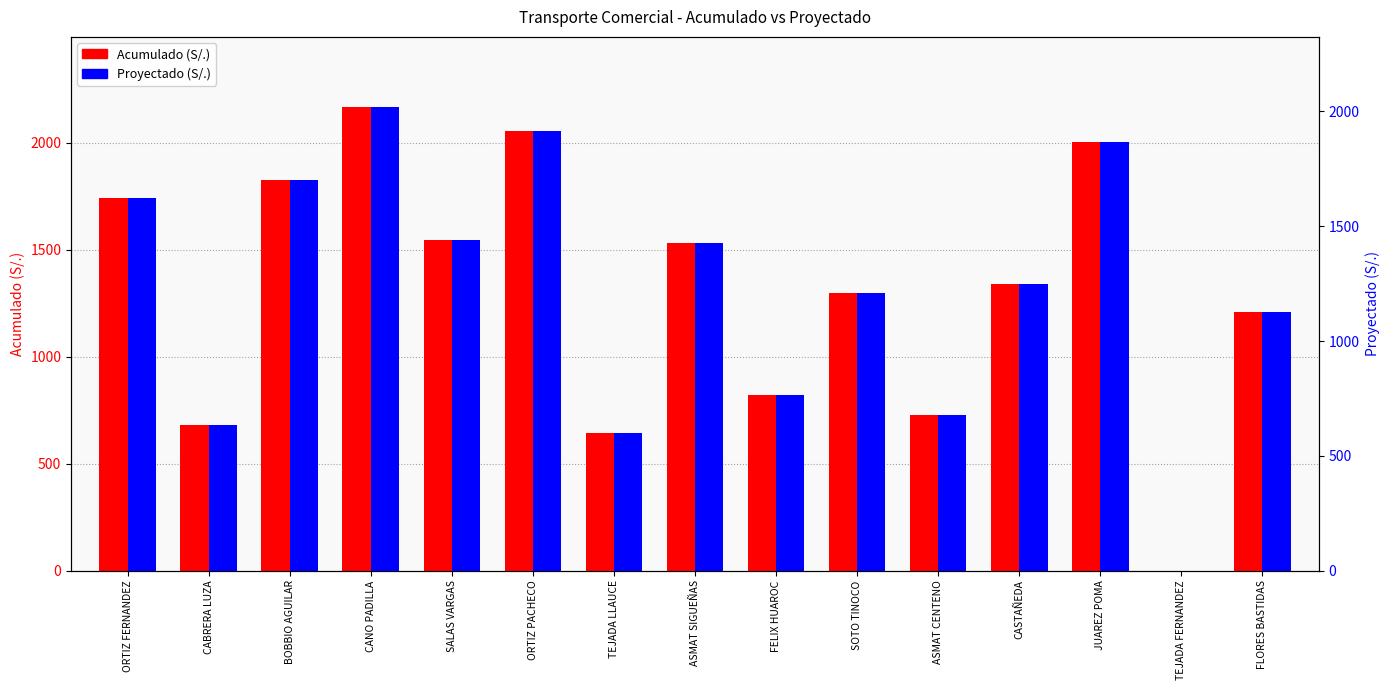

What is the difference between the Proyectado values at CASTAÑEDA and ORTIZ FERNANDEZ?

370.9